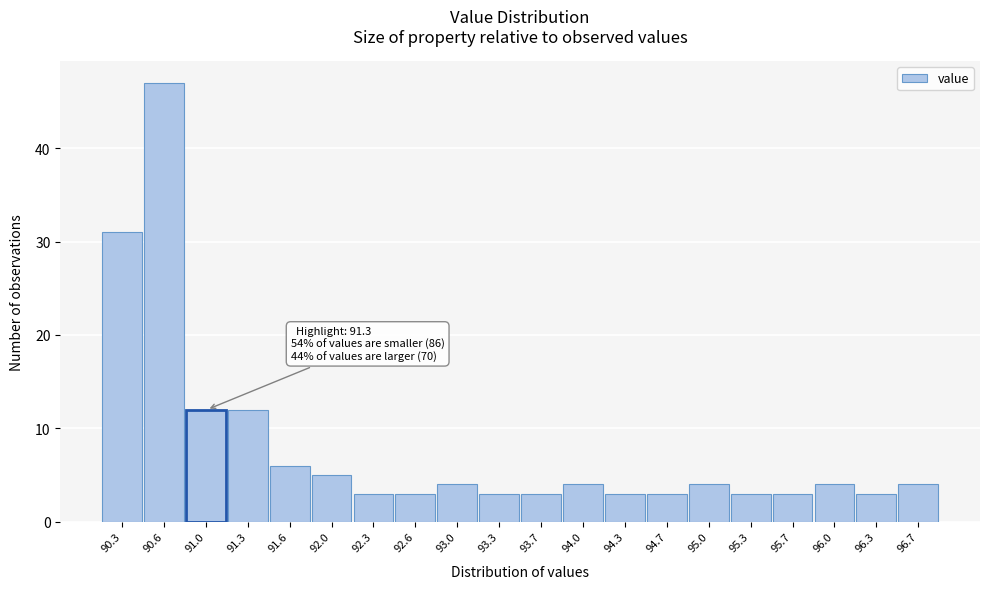

Reading right to left, what are all the values shown in this chart?

4	3	4	3	3	4	3	3	4	3	3	4	3	3	5	6	12	12	47	31